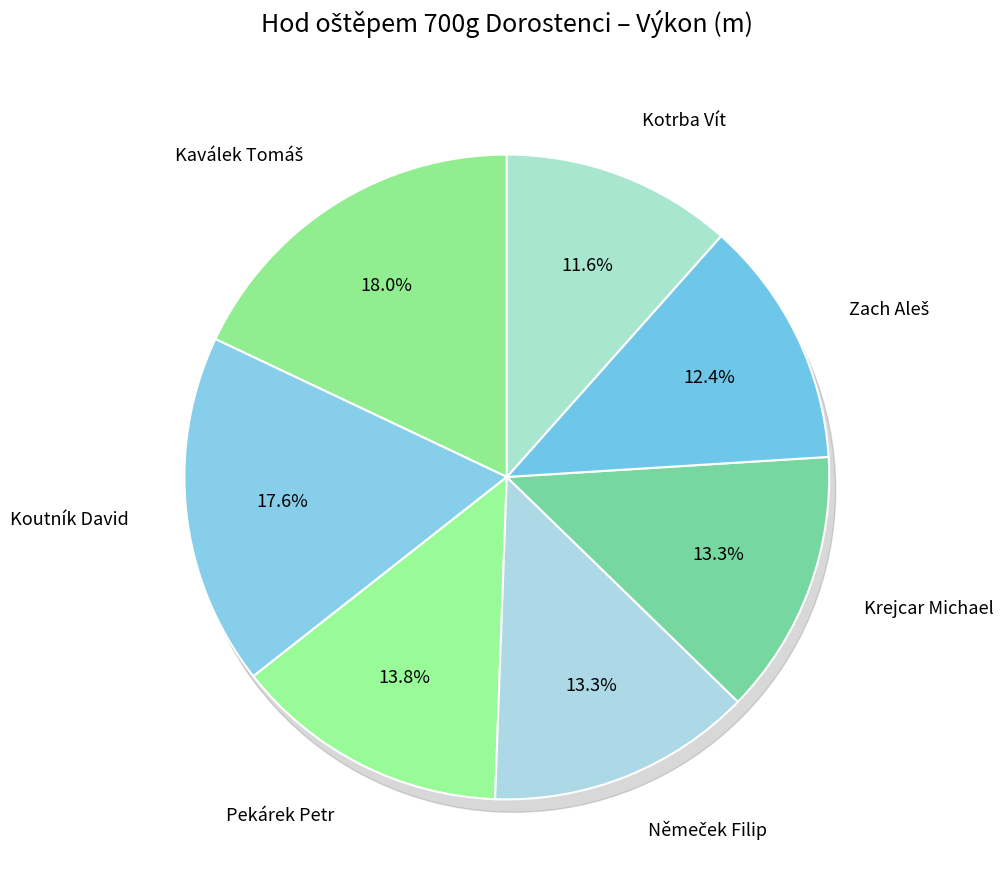

To the nearest percent, what is the combined percentage of Krejcar Michael and Kotrba Vít?

25%